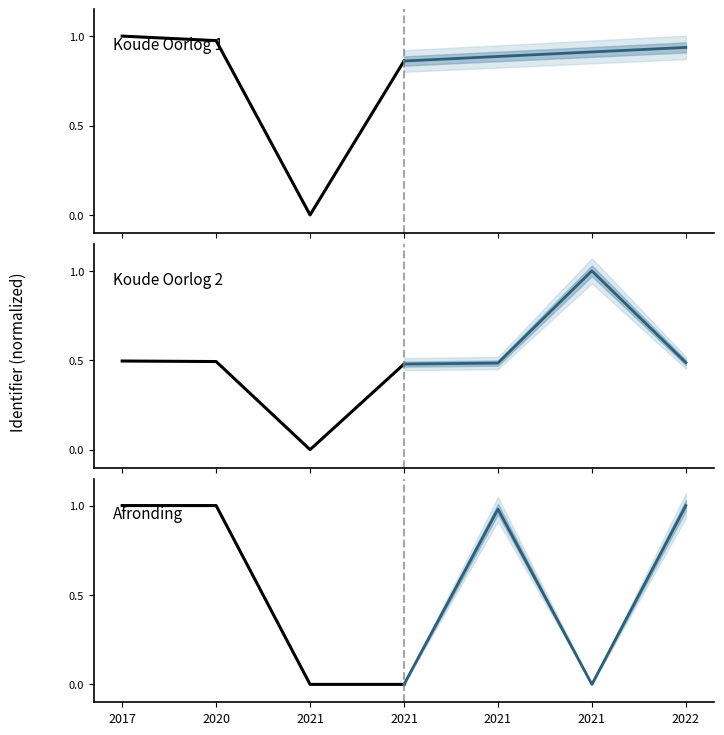

True or false: Koude Oorlog 1 has more than 1 points higher than both neighbors.

False